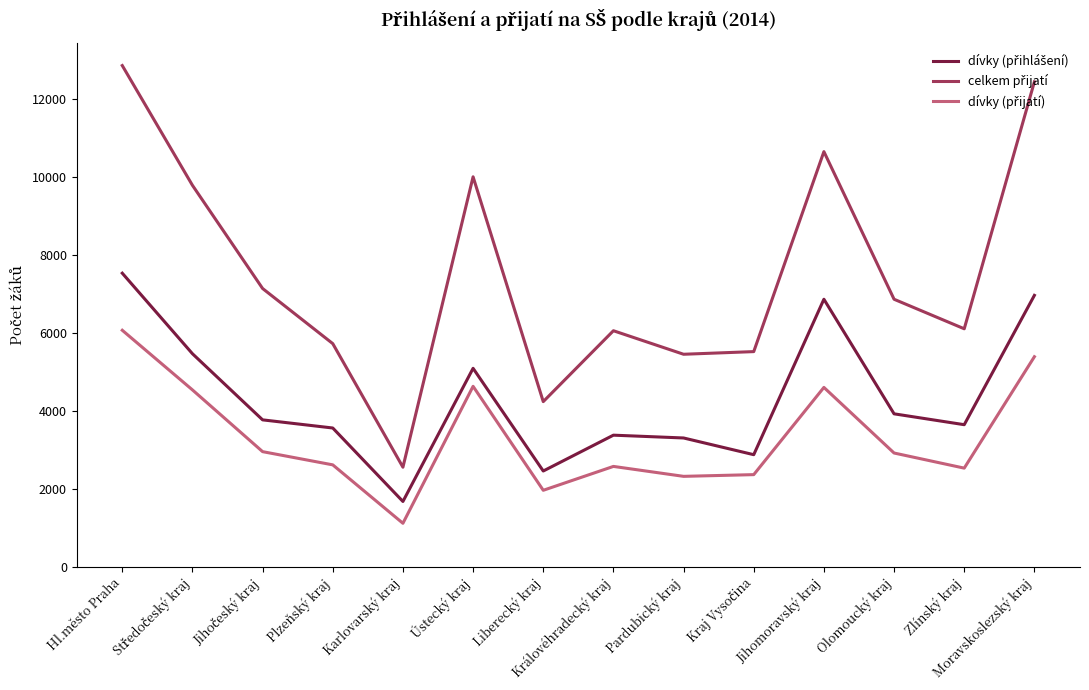

At which category is the sum across all series the highest?

Hl.město Praha